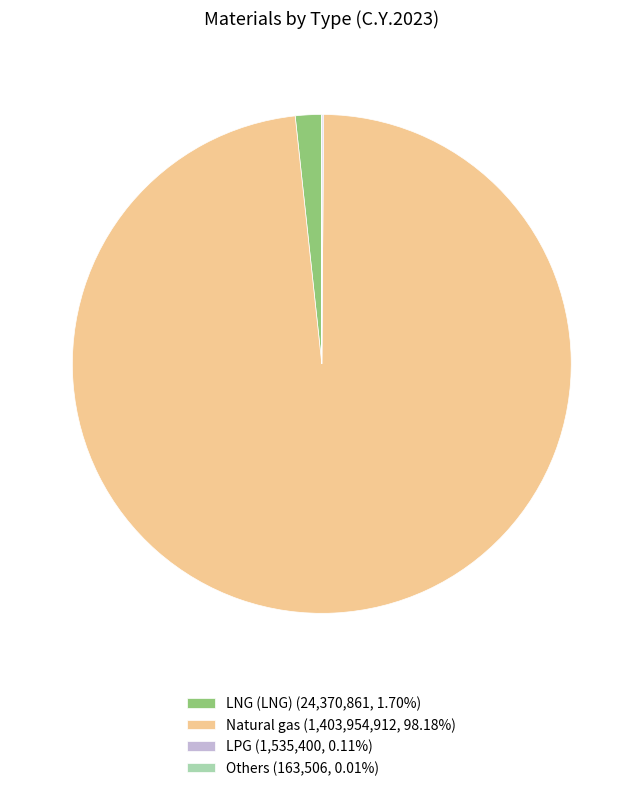

Does any single category account for the majority?

Yes